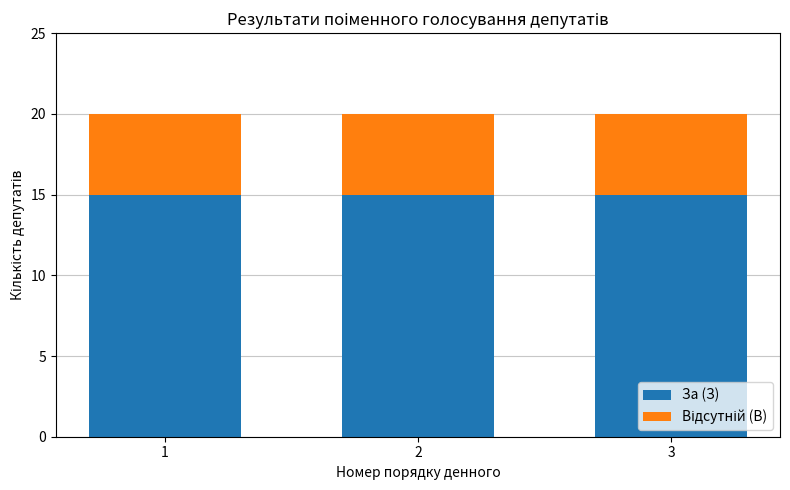

True or false: За (З) has a value of 15 at 1.

True